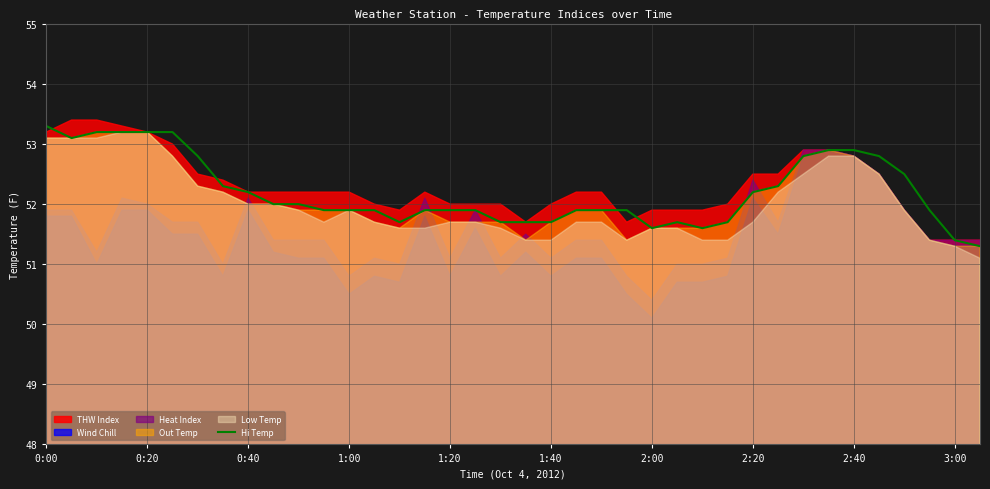

The Hi Temp series shows 52.9 at 2:40. True or false?

True